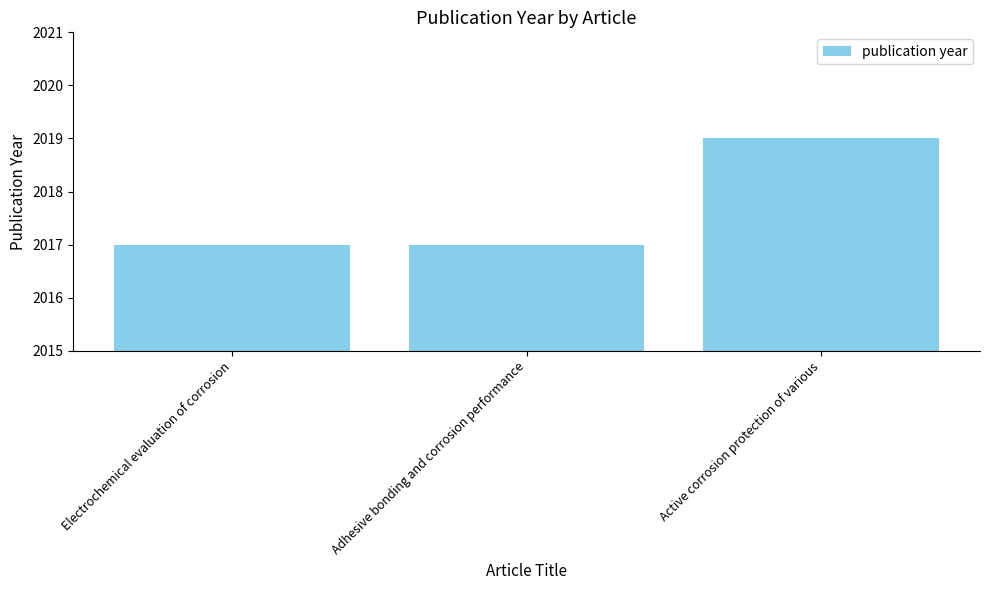

Does the chart contain any negative values?

No